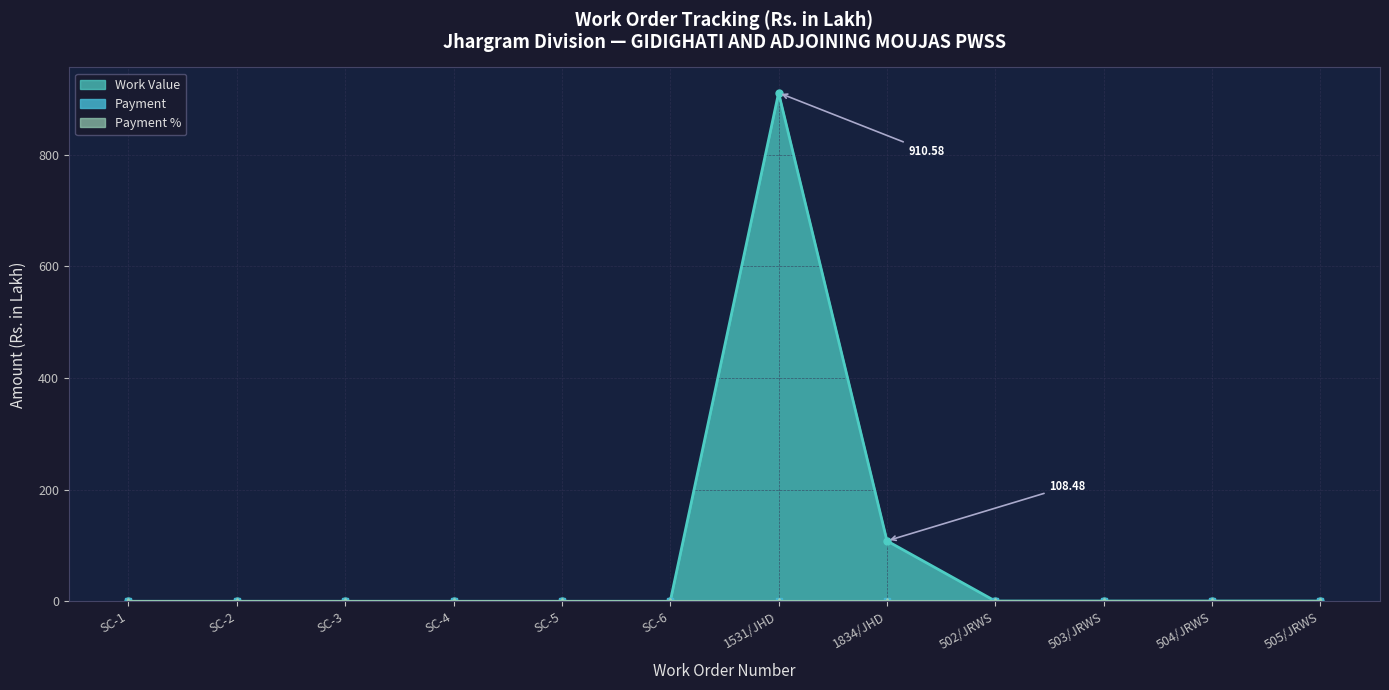

True or false: Work Value has more than 0 points higher than both neighbors.

True